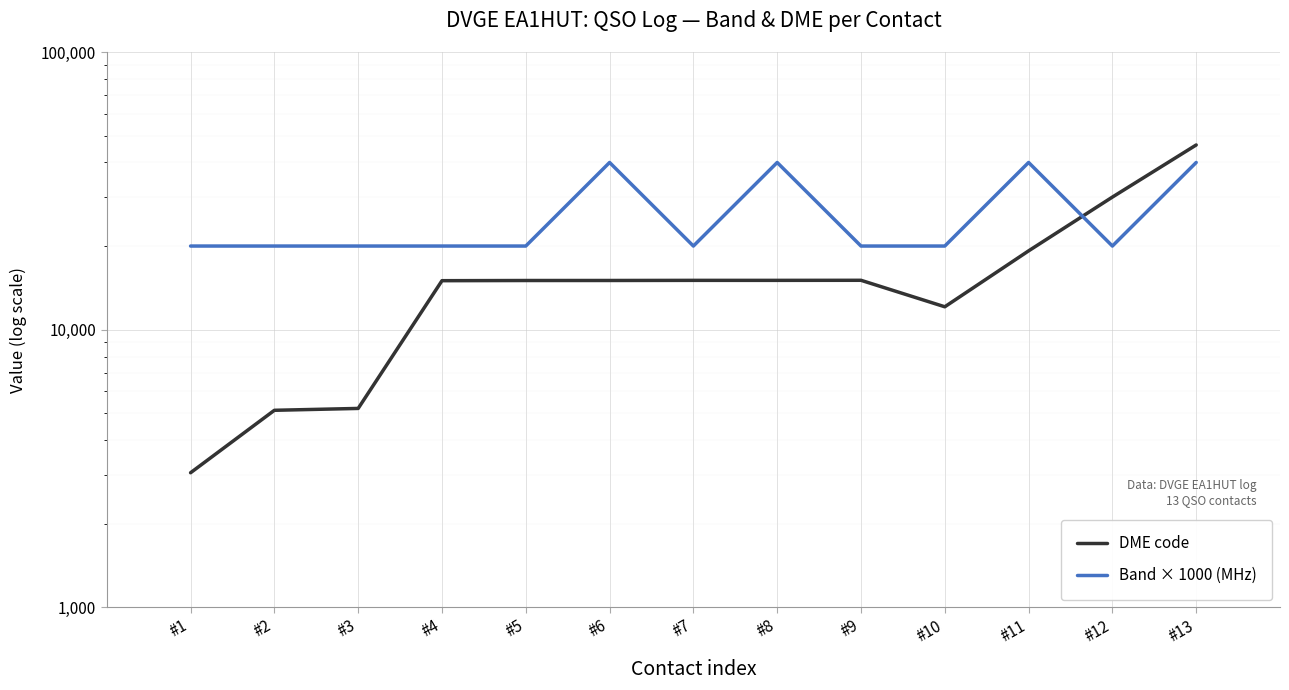

What are all the series names shown in the legend?

DME code, Band × 1000 (MHz)